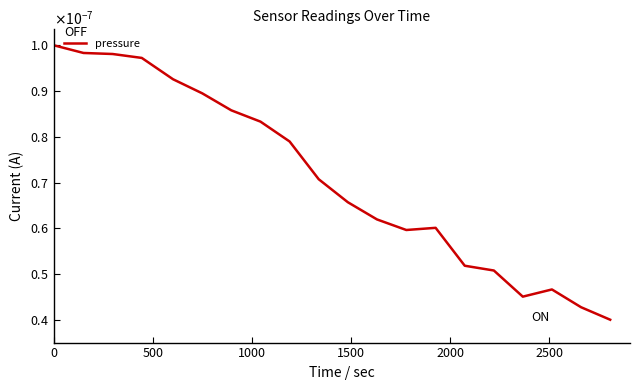

Does the chart have visible grid lines?

No